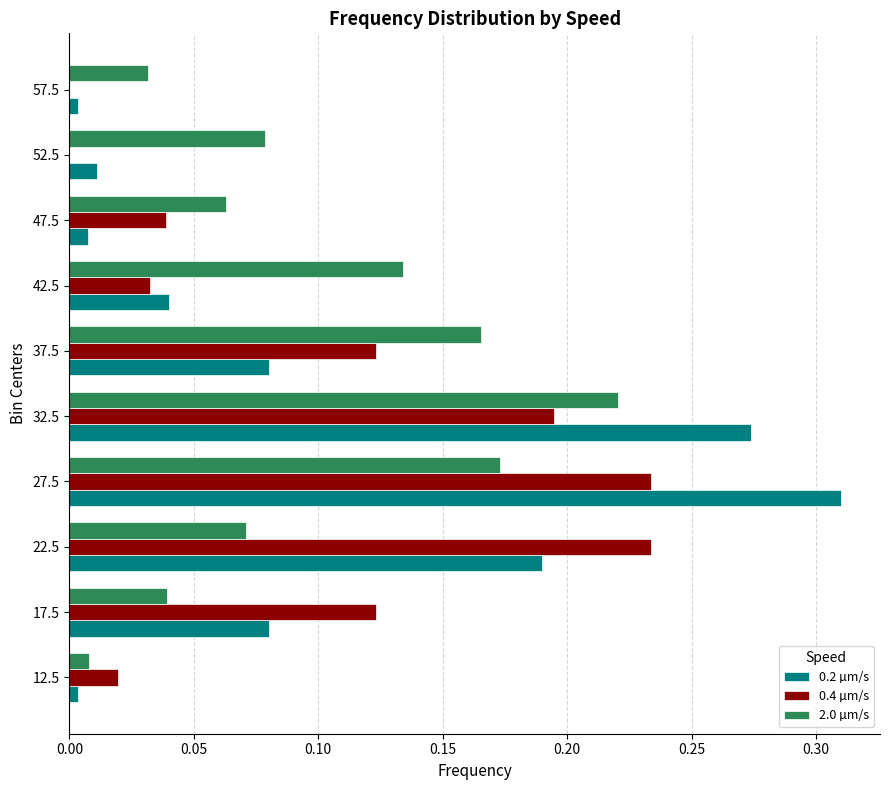

Is the value of 2.0 µm/s at 12.5 greater than the value of 0.2 µm/s at 37.5?

No